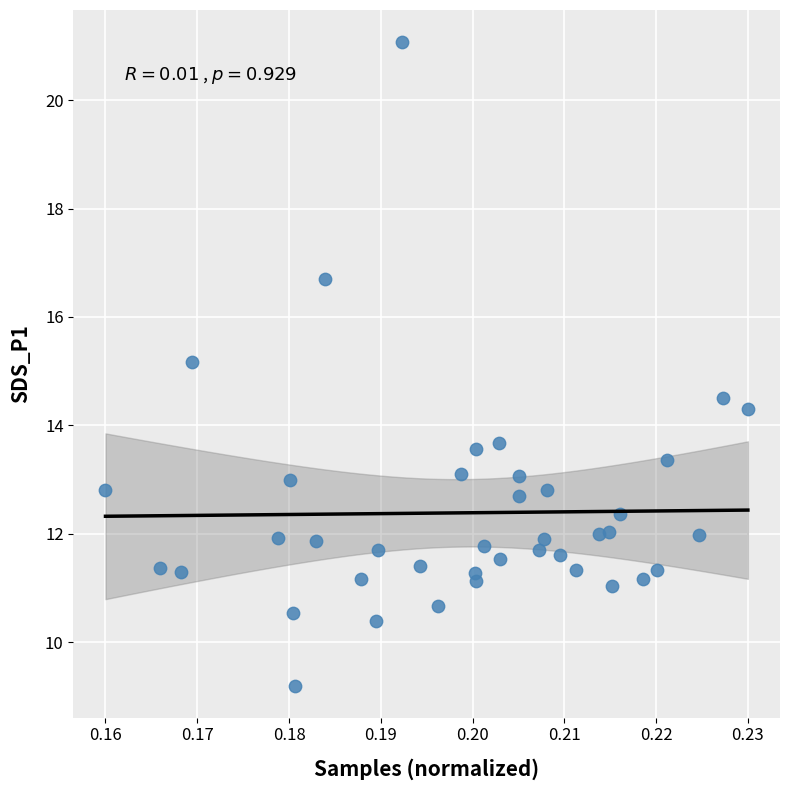

What is the range of Y values (max minus min)?

11.9